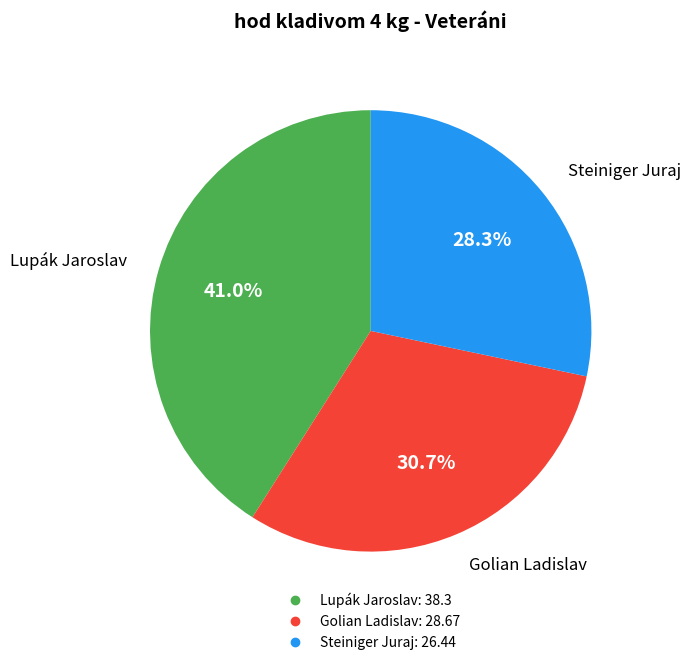

What is the smallest slice in the pie chart?

Steiniger Juraj